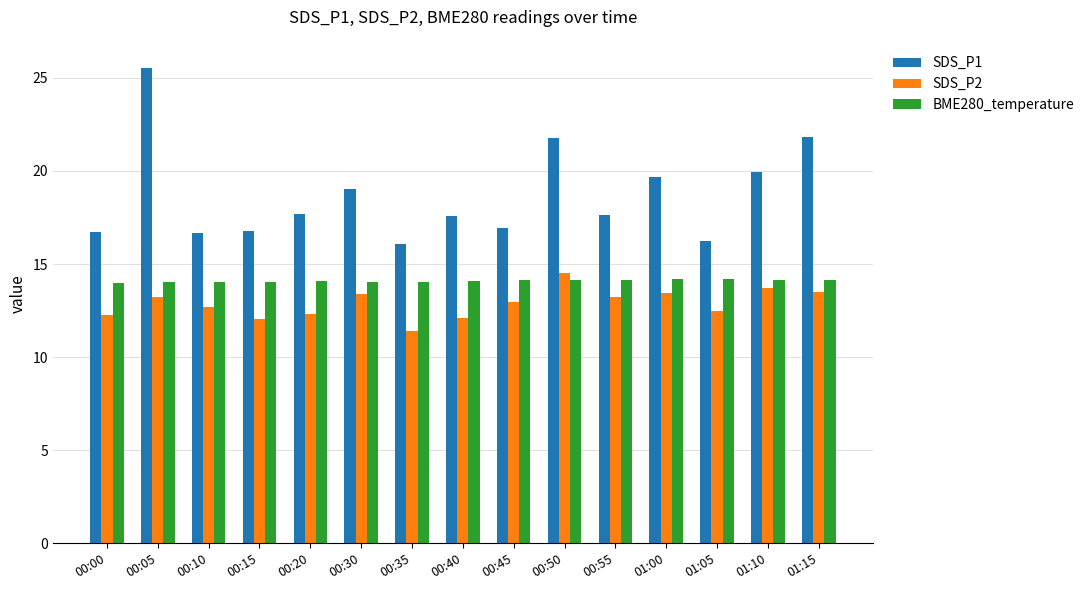

What is the label of the 3rd bar from the right?

01:05